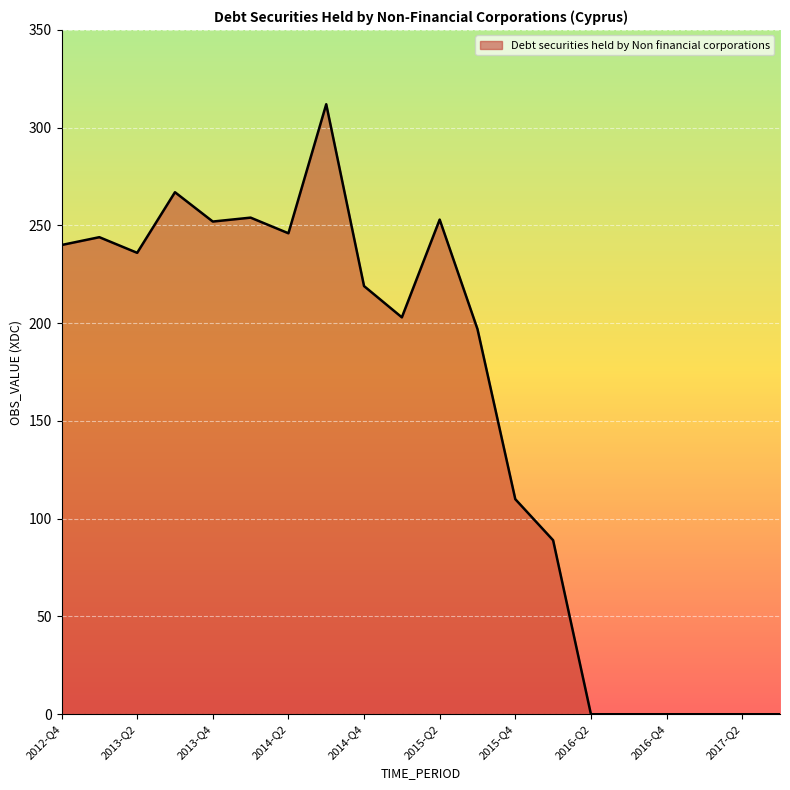

What is the maximum value shown in the chart?

312